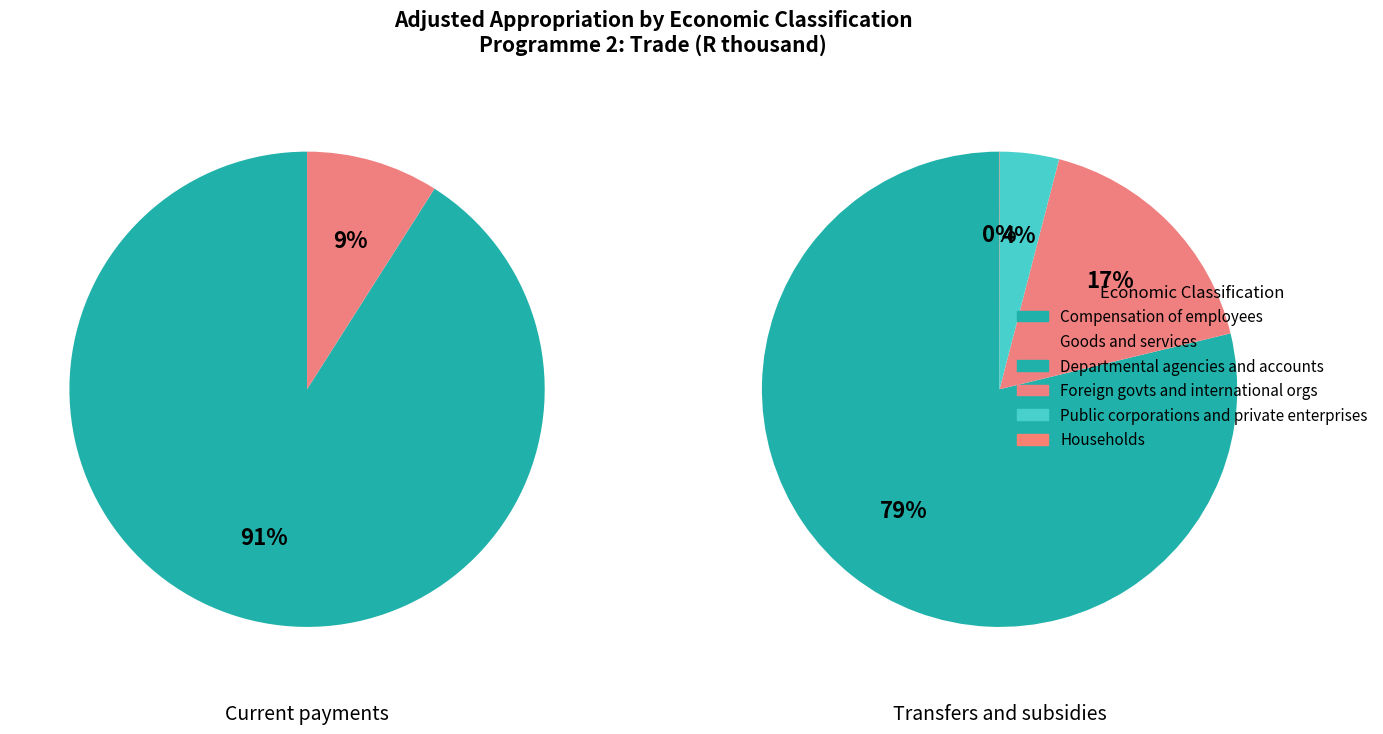

How many slices are in this pie chart?

5